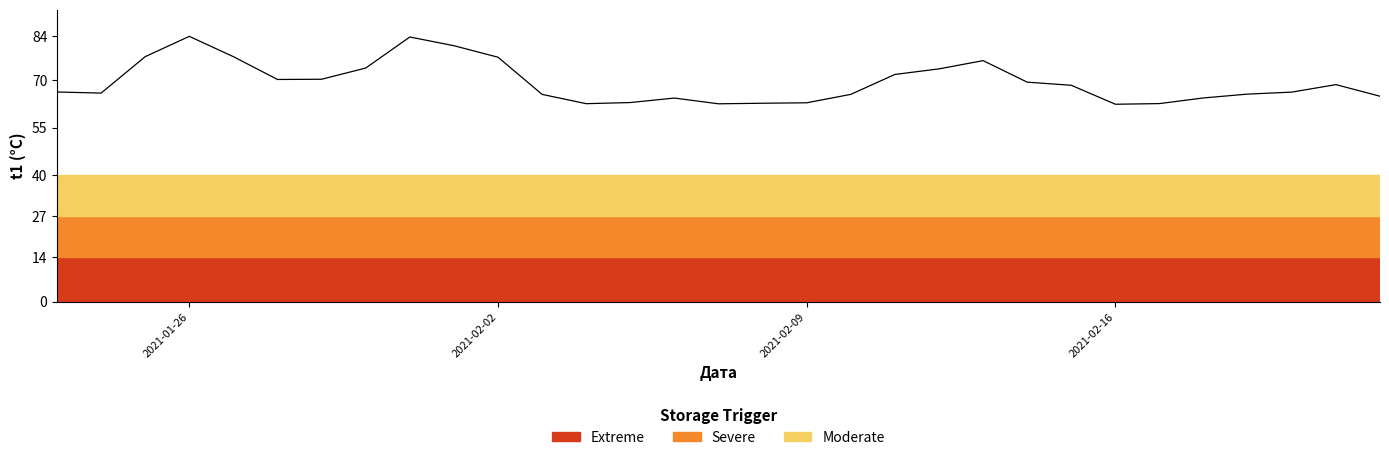

What is the sum of all values?

2151.8